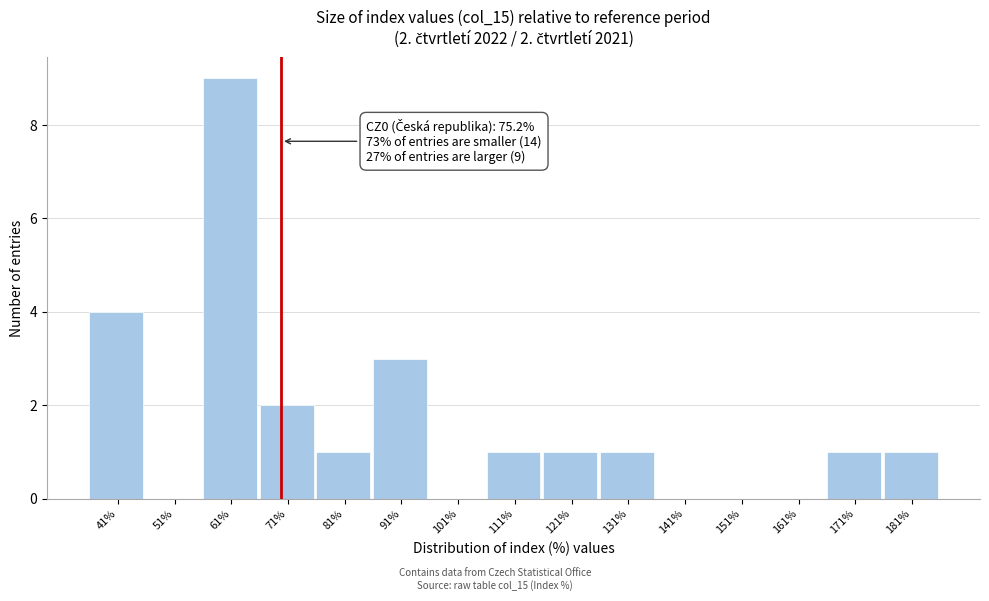

Reading left to right, extract all data points from this chart.

41%=4	51%=0	61%=9	71%=2	81%=1	91%=3	101%=0	111%=1	121%=1	131%=1	141%=0	151%=0	161%=0	171%=1	181%=1